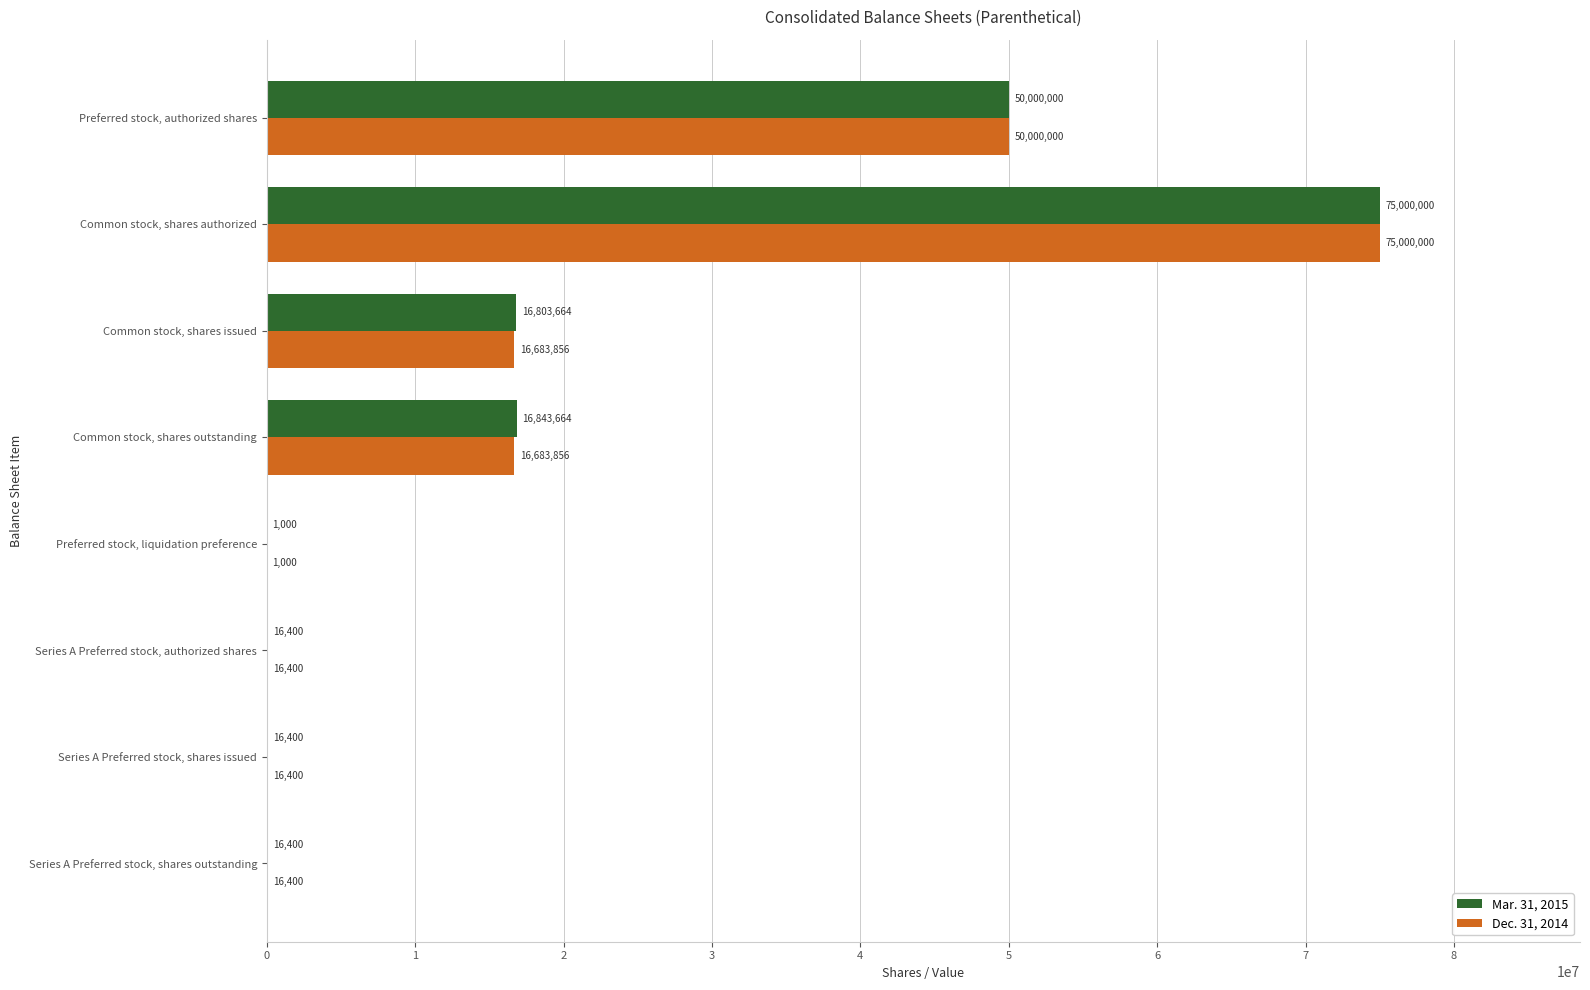

What is the sum of the Dec. 31, 2014 values at Common stock, shares authorized and Series A Preferred stock, shares outstanding?

75016400